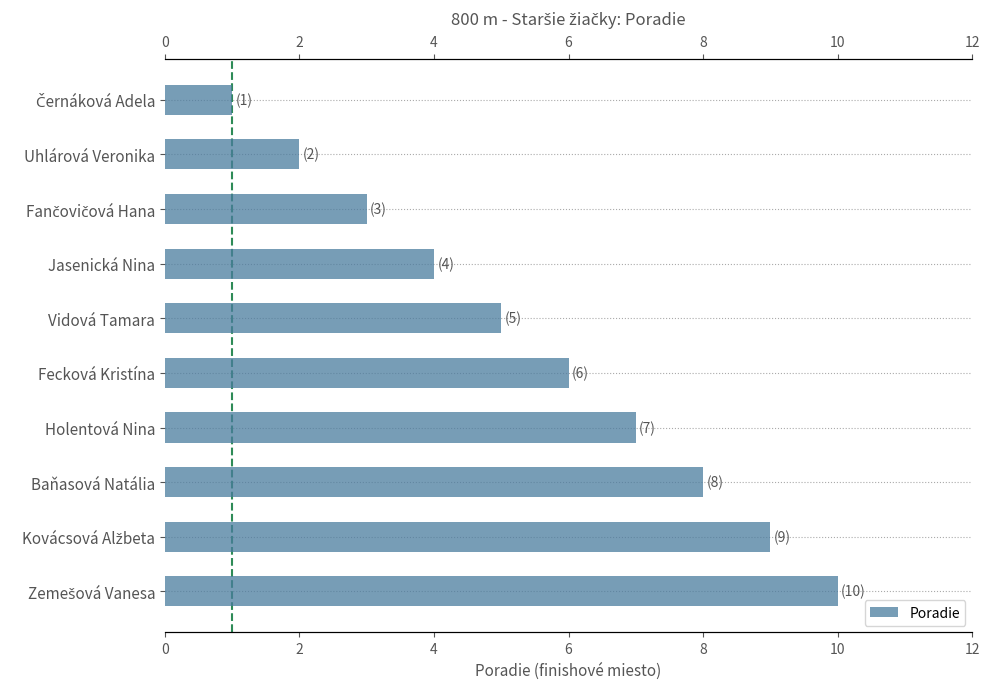

How many bars are there in total?

10